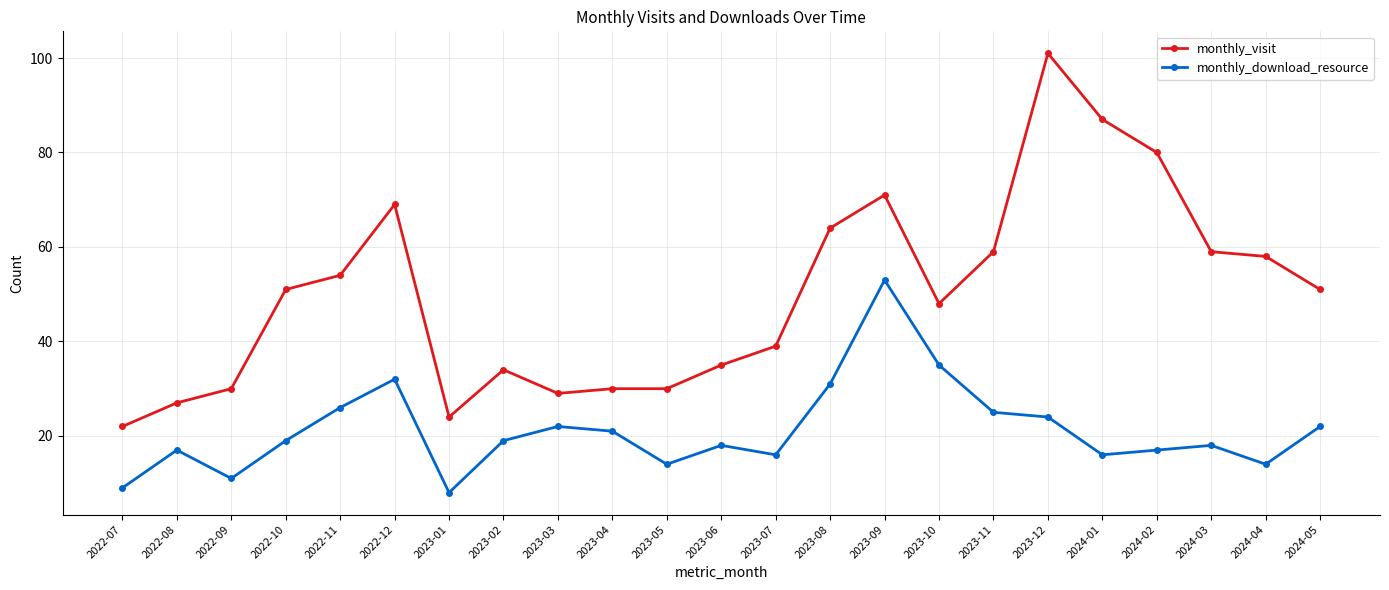

Which series has the widest spread of values?

monthly_visit